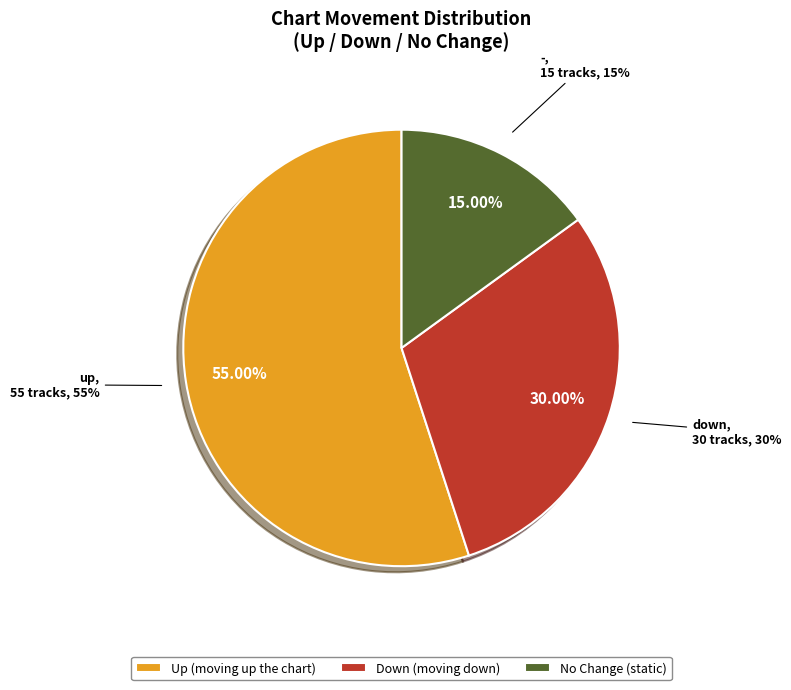

What percentage do up and - together represent?

70.0%